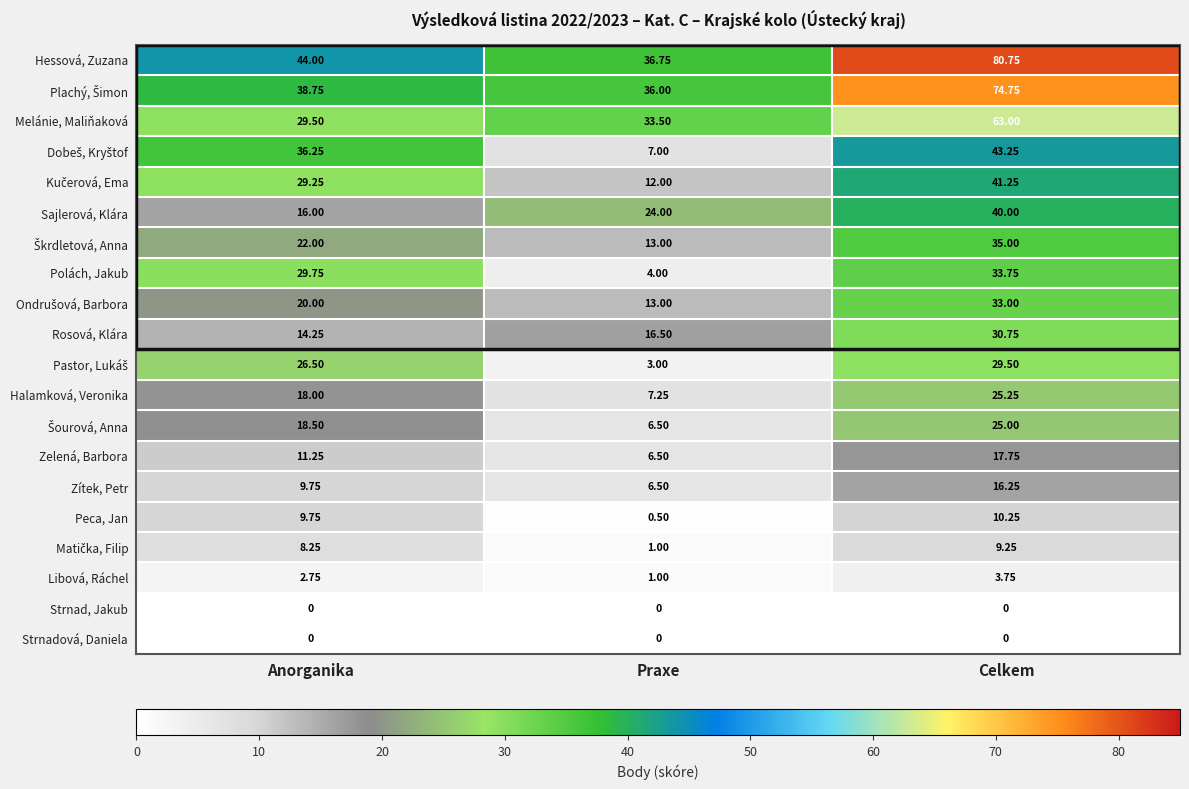

Rank the categories by Zelená, Barbora value from lowest to highest.

Praxe, Anorganika, Celkem